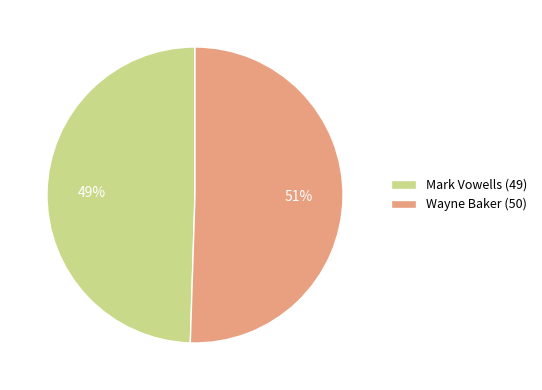

Is the sum of Wayne Baker (50) and Mark Vowells (49) greater than half?

Yes